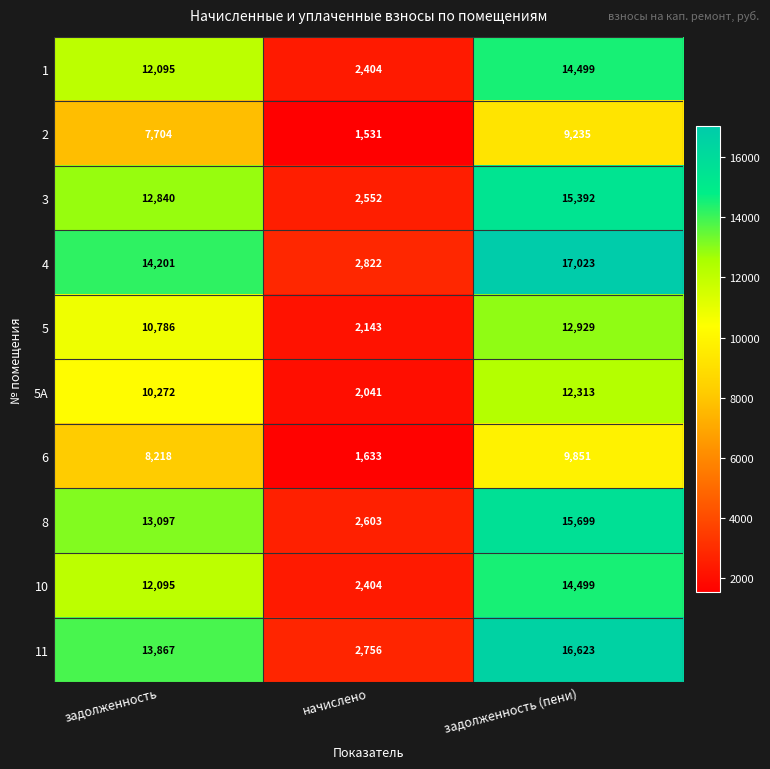

Between задолженность and задолженность (пени), which series saw the biggest shift?

4